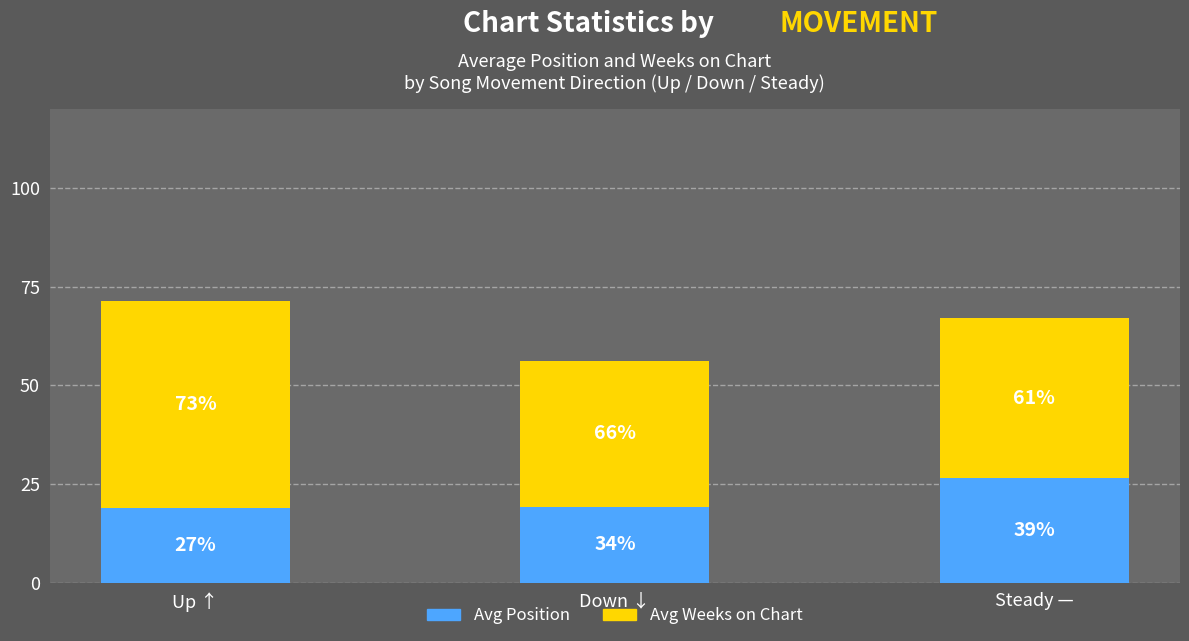

What are all the series names shown in the legend?

Avg Position, Avg Weeks on Chart